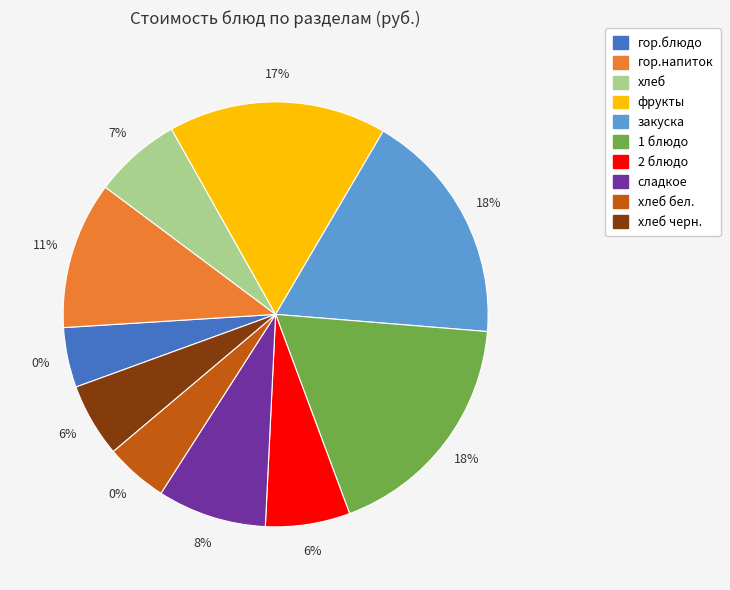

Which category has the biggest portion of the pie?

1 блюдо